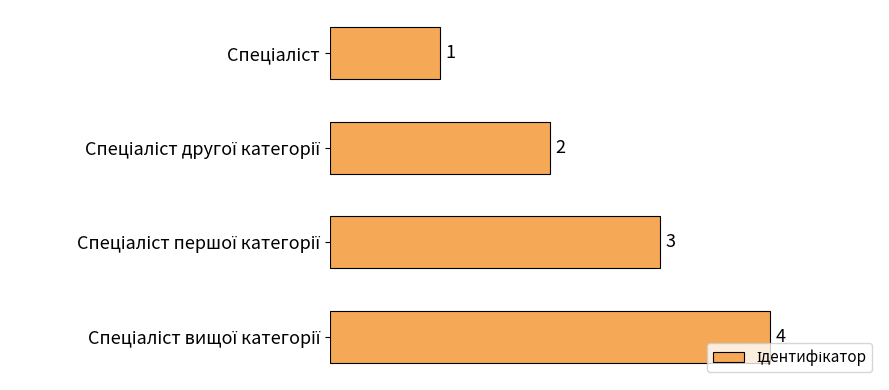

Count the values in the range 2 to 4.

3